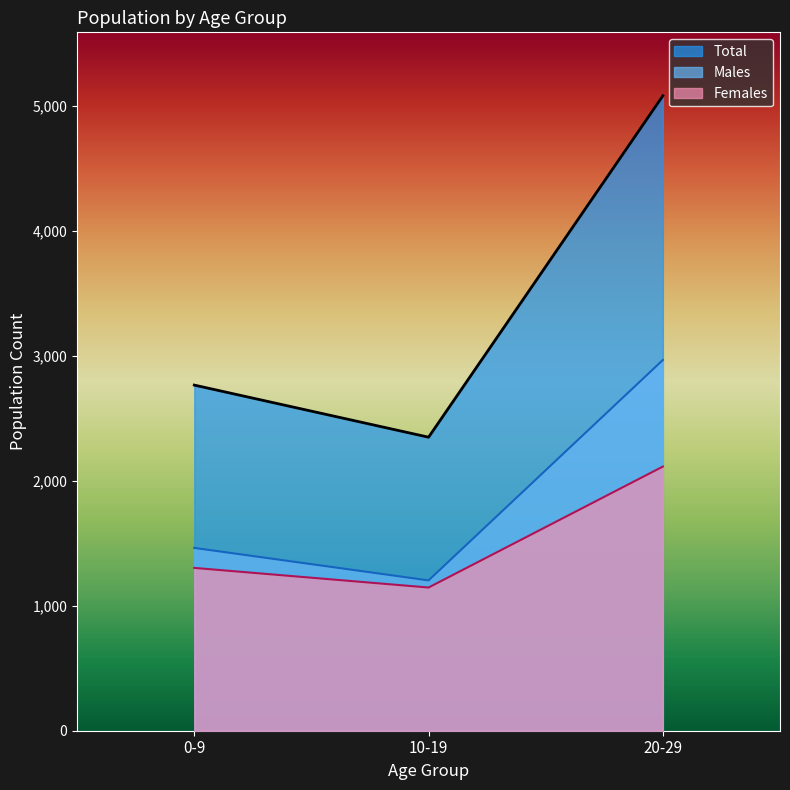

The value of Males at 10-19 is 1203. True or false?

True